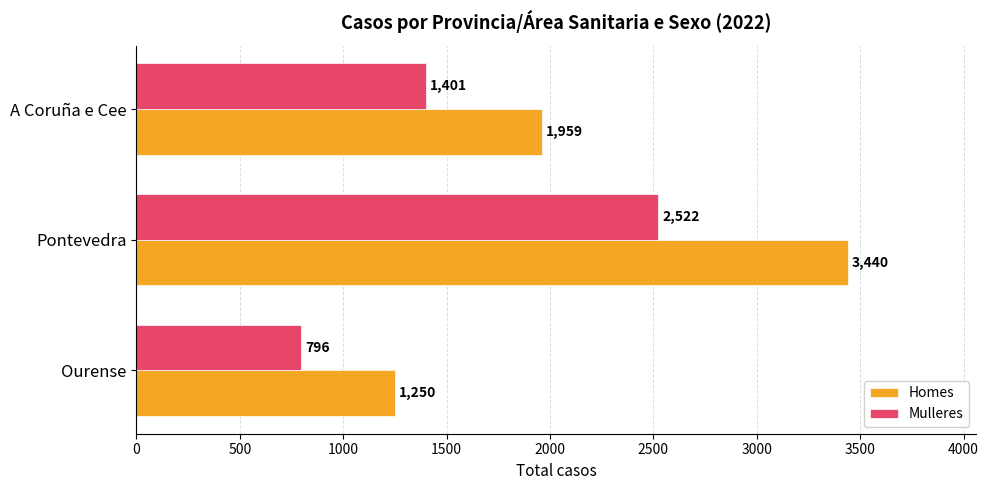

Which series has the widest spread of values?

Homes